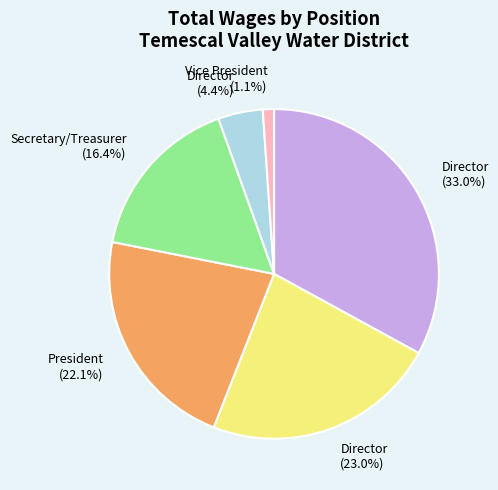

How much of the chart is everything except Director (33.0%)?

67.0%